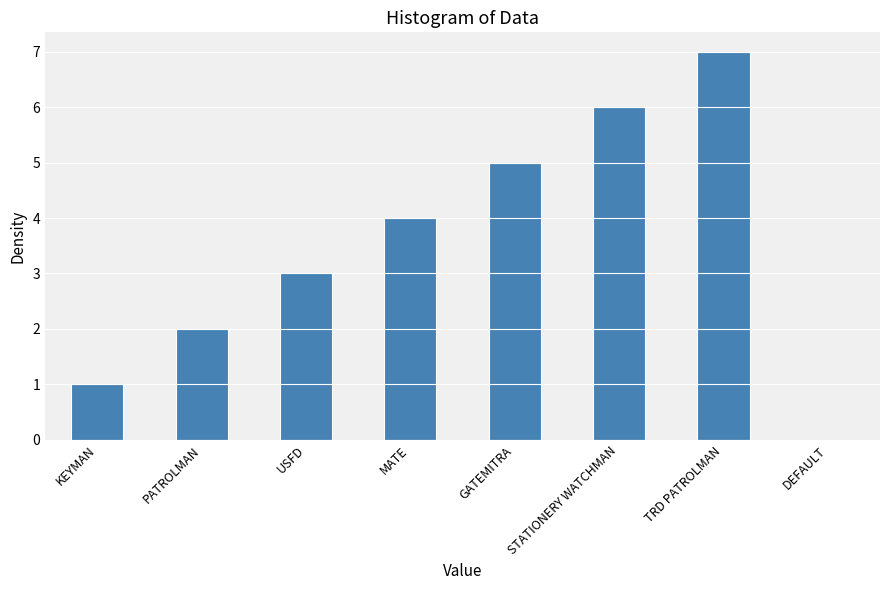

What is the approximate value at STATIONERY WATCHMAN?

6